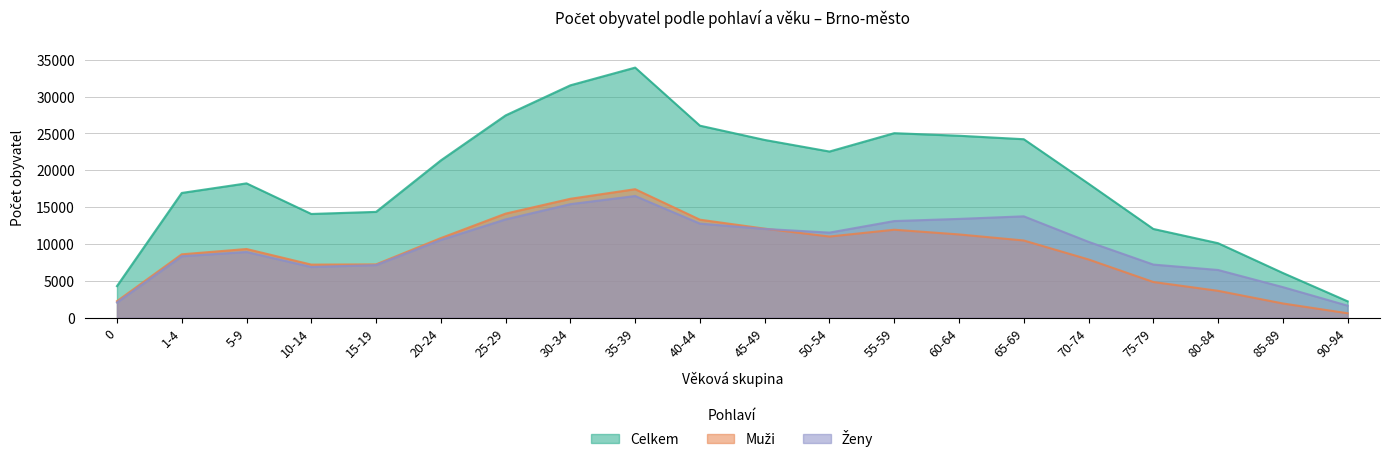

Which category has the highest value in the Celkem series?

35-39